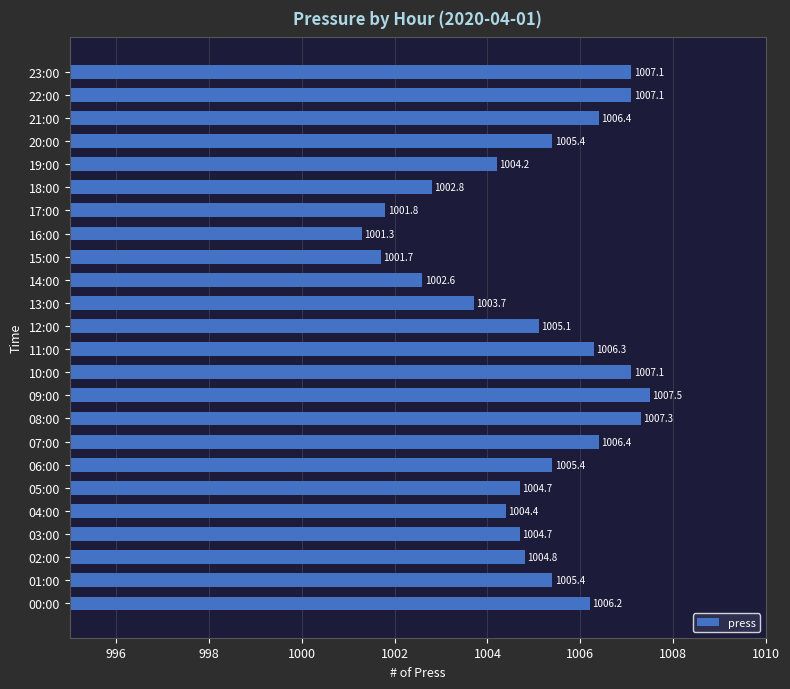

What is the difference between the maximum and minimum values?

6.2